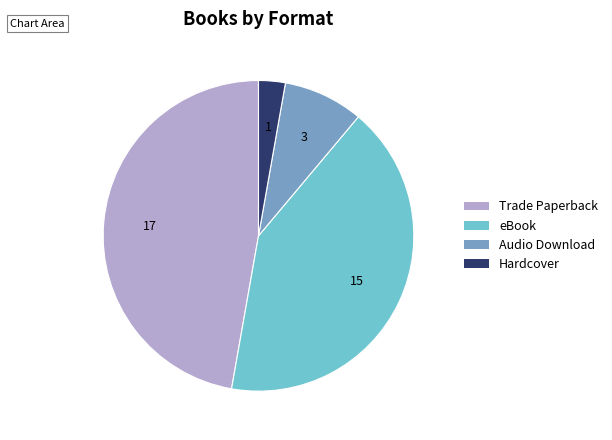

Is there a majority slice in this chart?

No